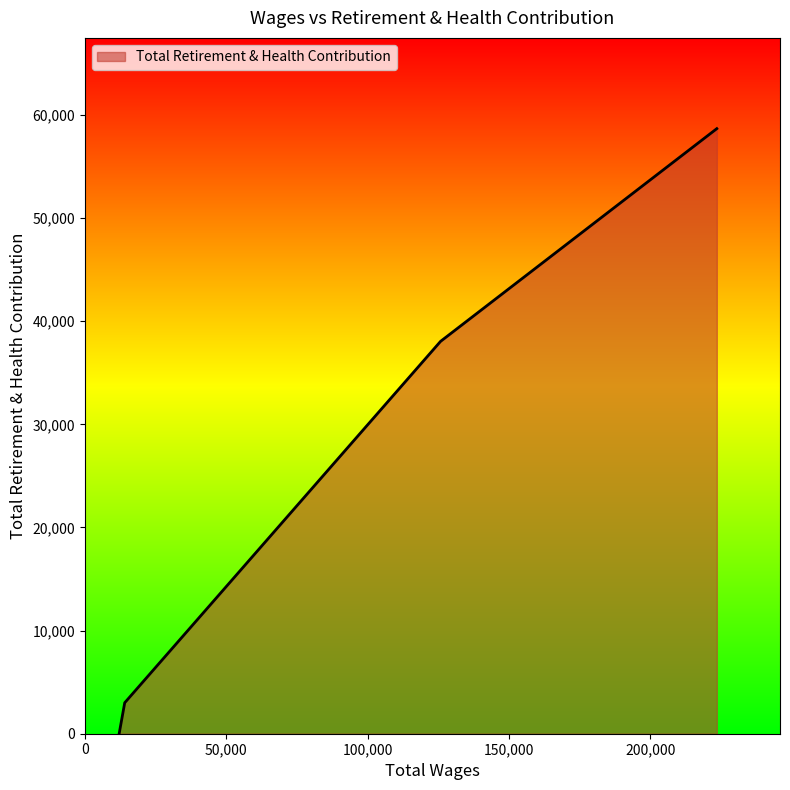

What is the difference between the maximum and minimum values?

58678